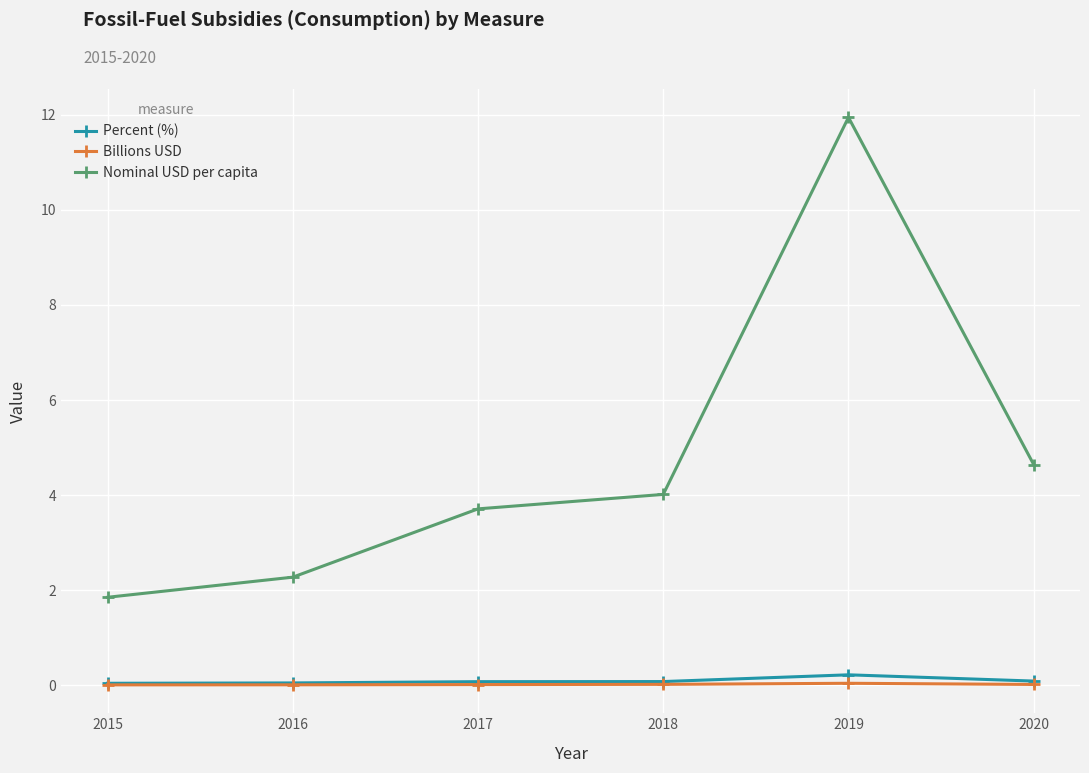

True or false: Nominal USD per capita and Percent (%) intersect in this chart.

False